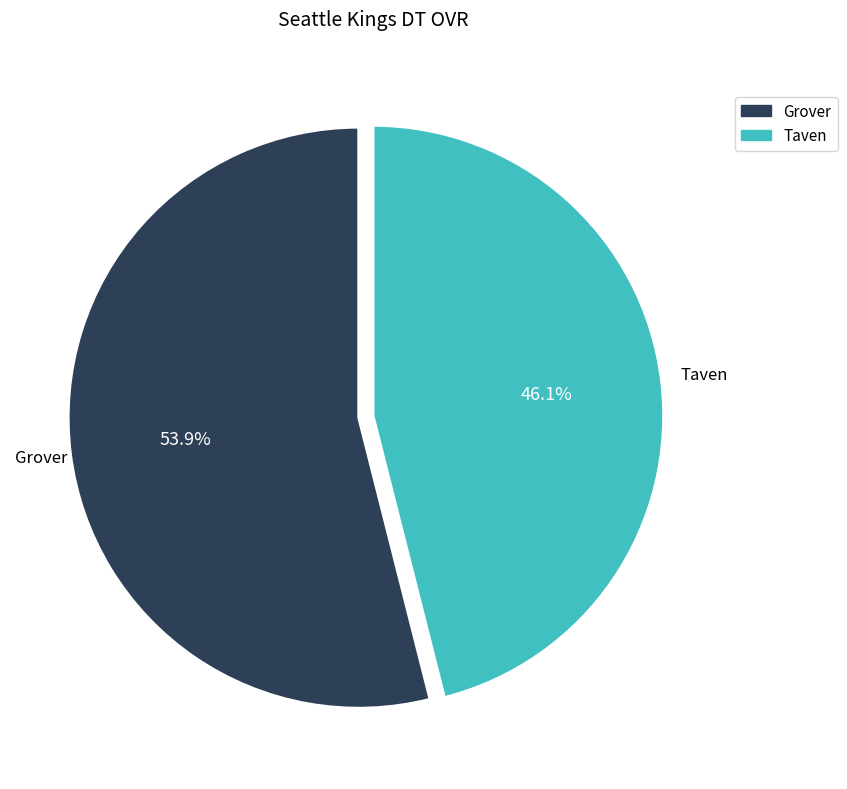

To the nearest percent, what is the average slice percentage?

50%